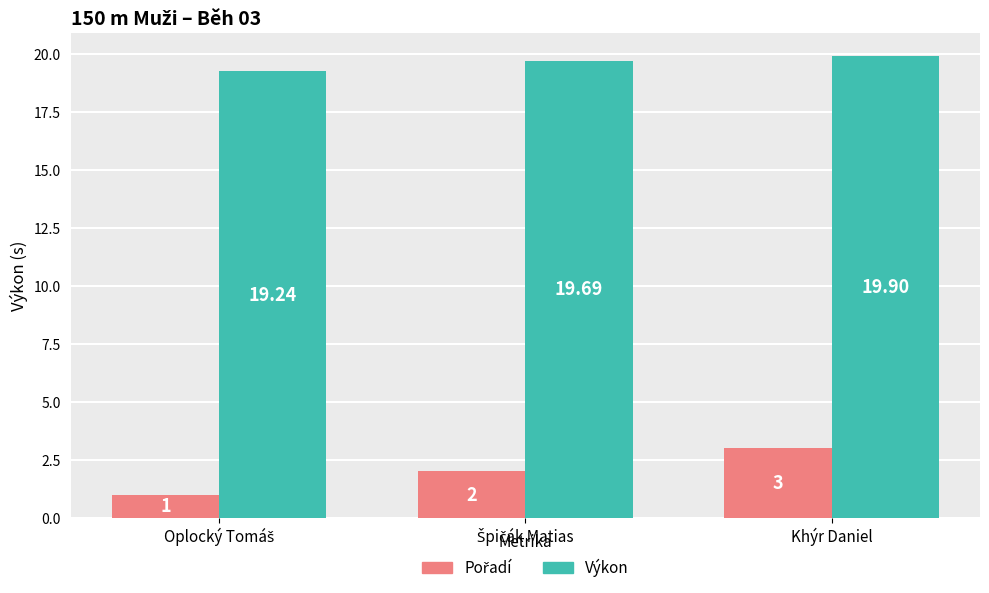

Which label corresponds to the largest value in the chart?

Khýr Daniel